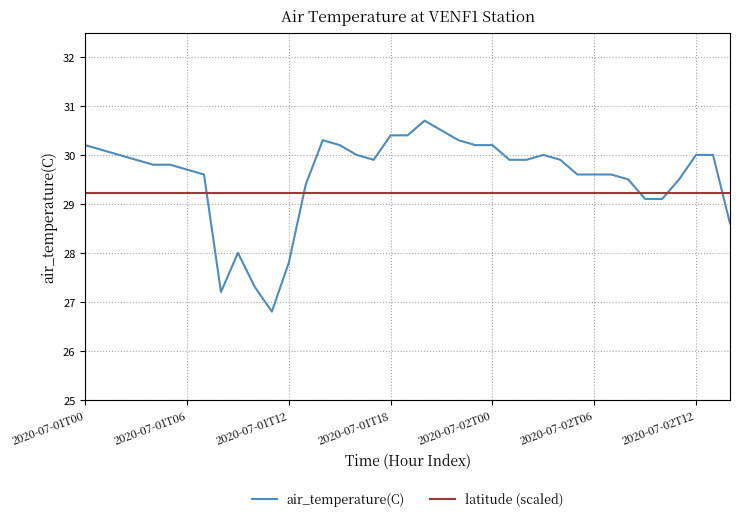

How many categories are shown in the chart?

39